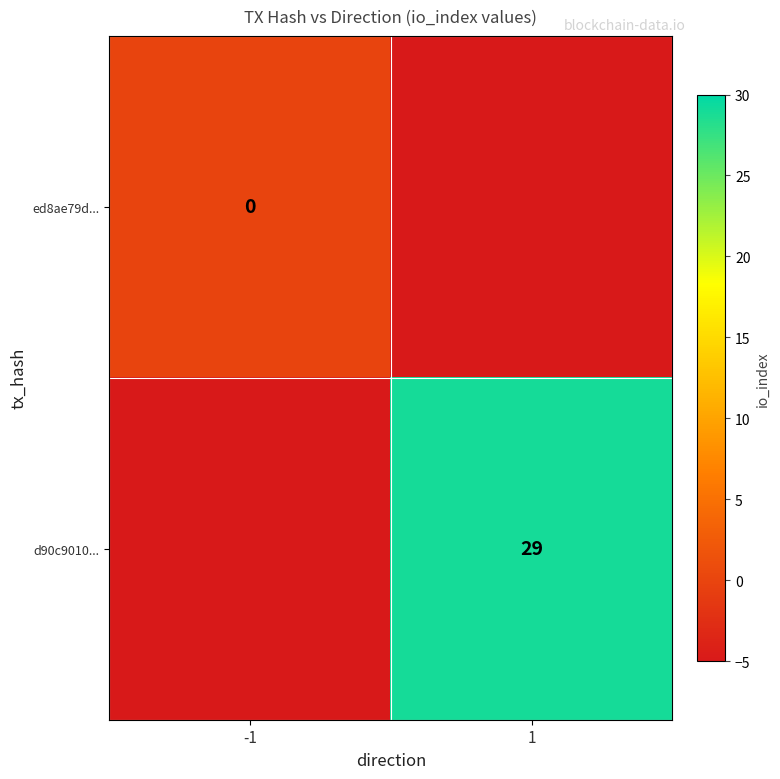

What is the sum of all d90c9010... values?

24